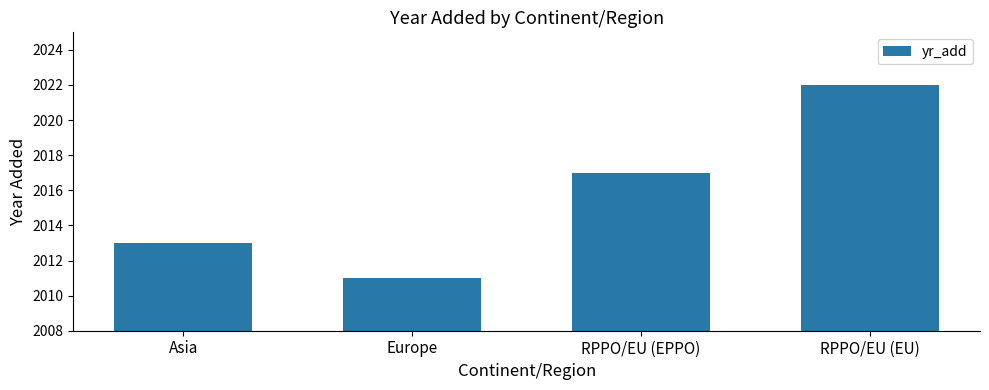

What is the approximate value at RPPO/EU (EU), to the nearest 10?

2020